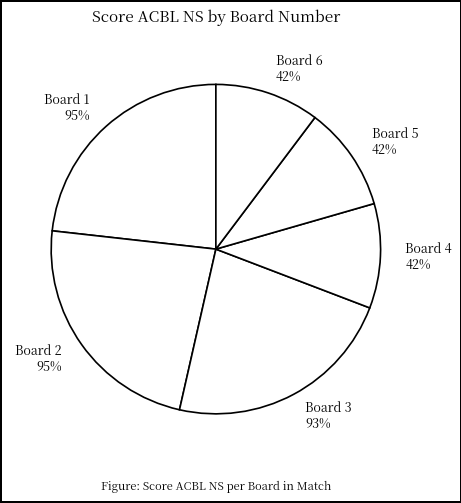

The 6 slice represents 10% of the pie. True or false?

True